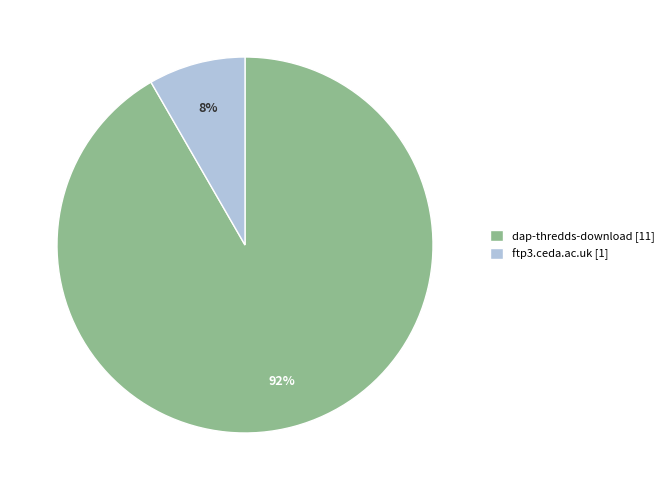

Rank the categories by value from highest to lowest.

dap-thredds-download, ftp3.ceda.ac.uk